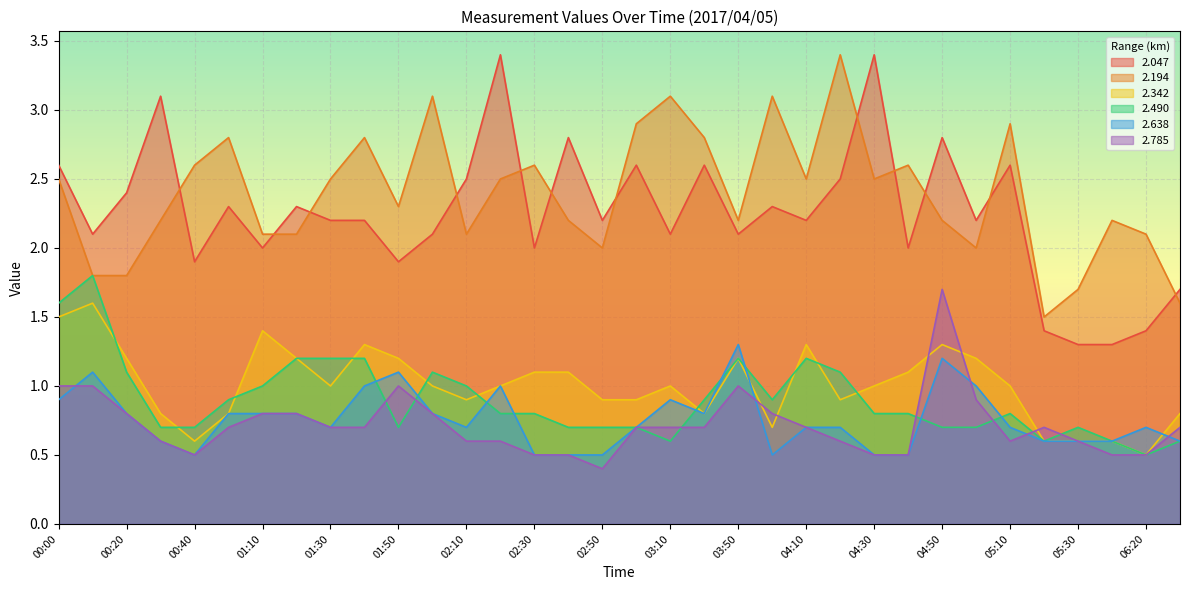

The value of 2.194 at 03:10 is 3.1. True or false?

True